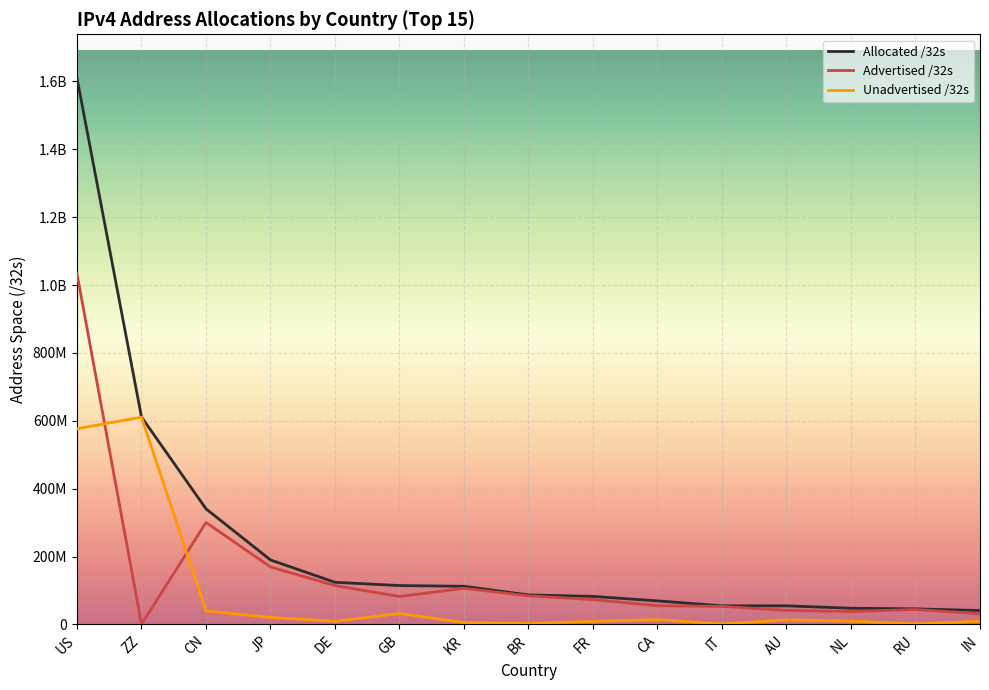

True or false: Allocated /32s and Advertised /32s cross at least once.

False